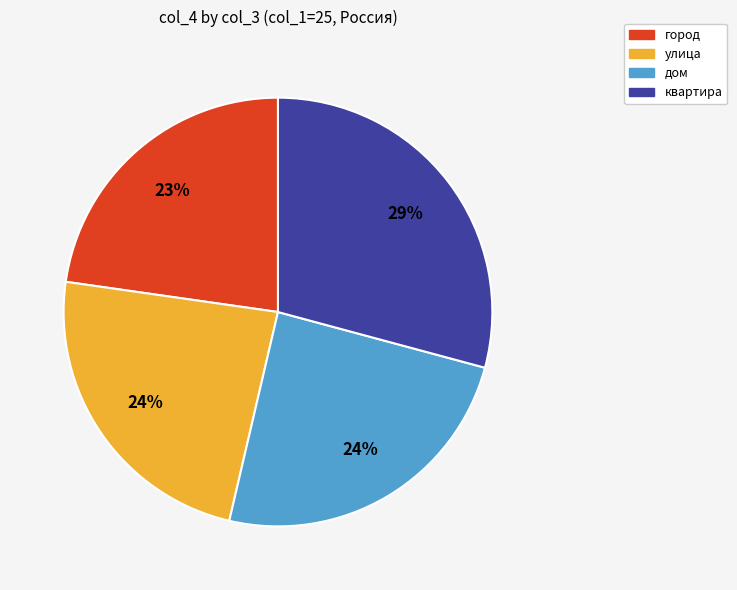

Between город and дом, which is larger?

дом